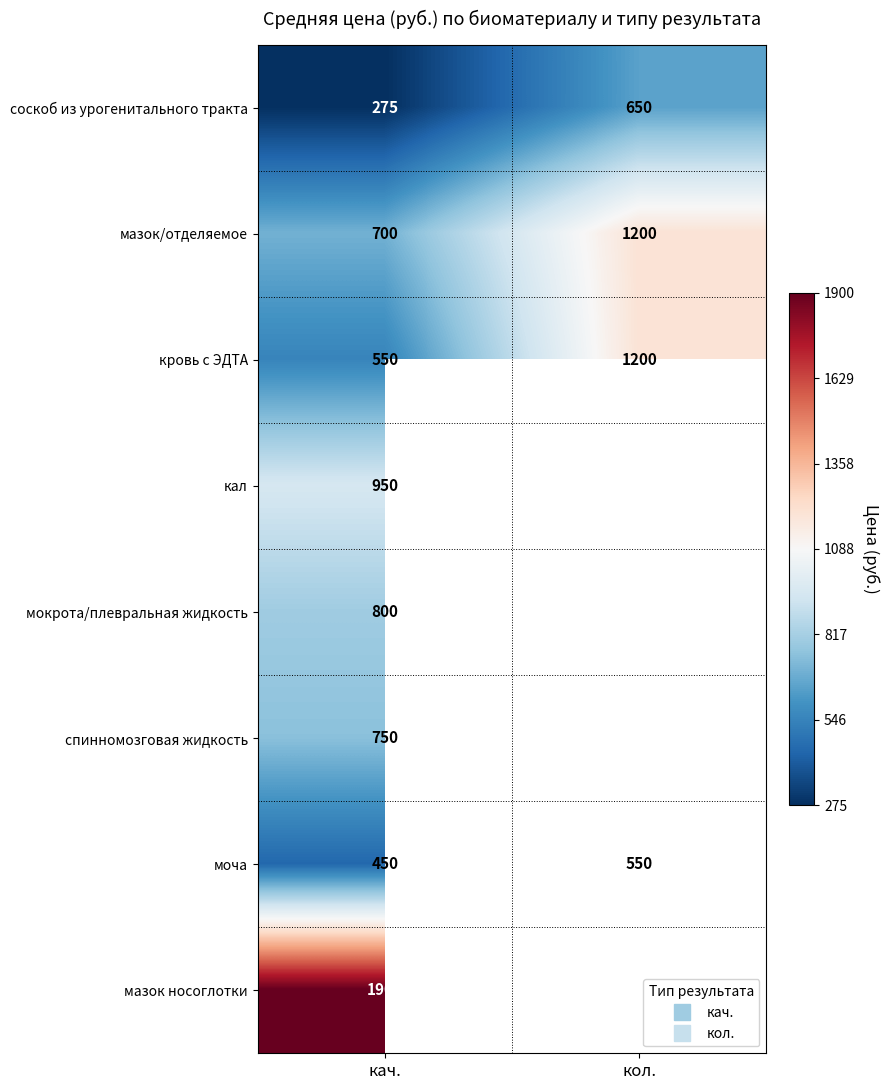

What is the spread (max minus min) of values at кол.?

650.0